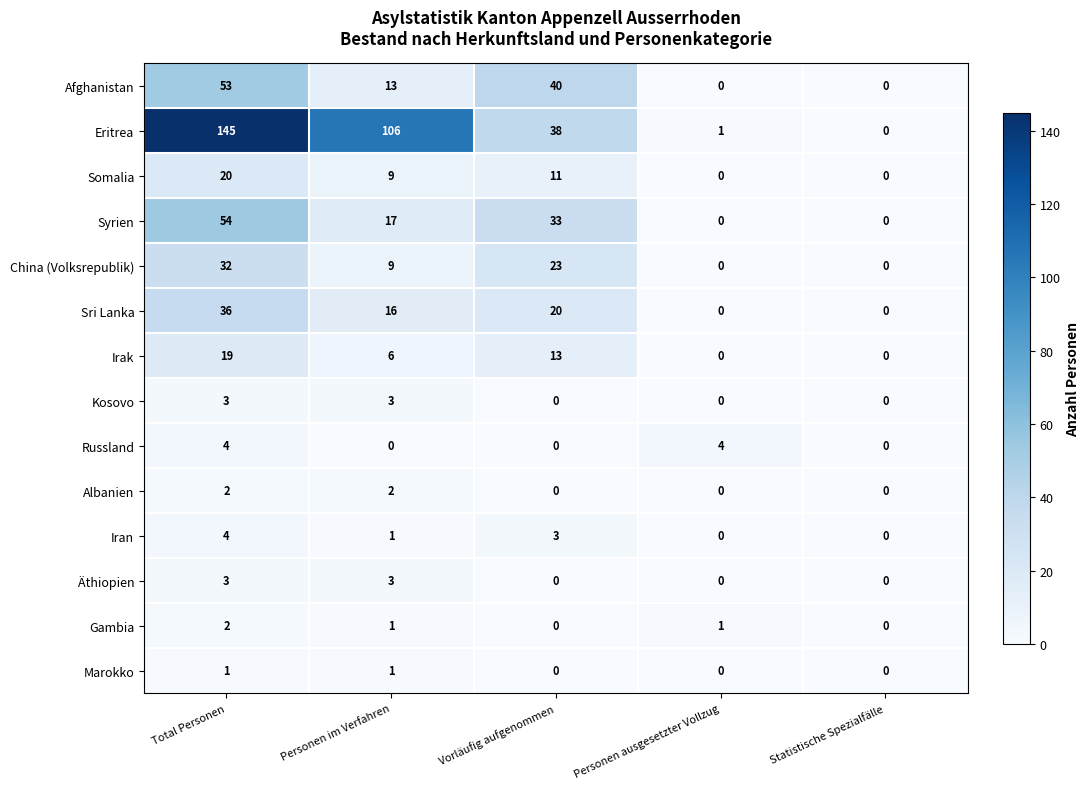

What is the spread (max minus min) of values at Total Personen?

144